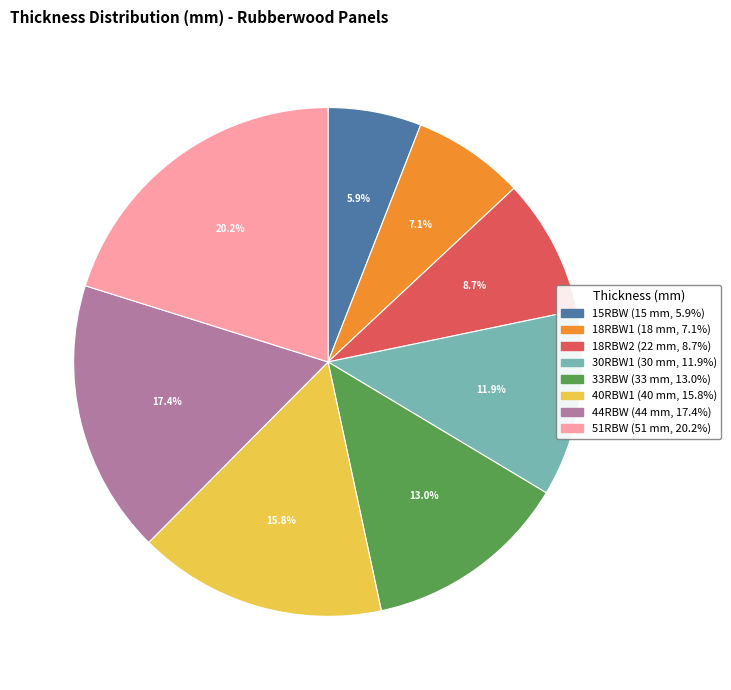

What is the smallest slice in the pie chart?

15RBW